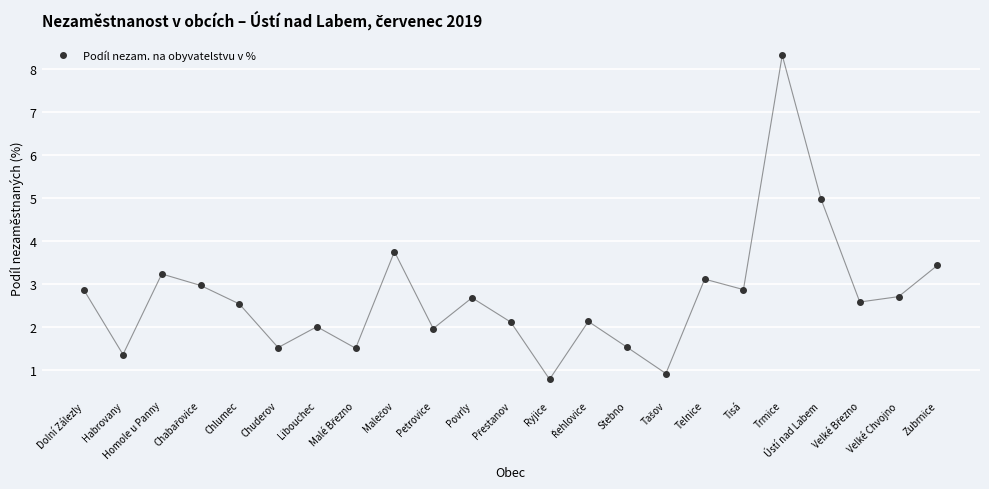

What is the ratio of the value at Zubrnice to the value at Ústí nad Labem?

0.7